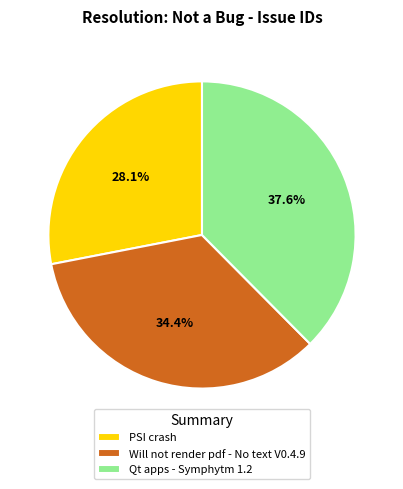

To the nearest percent, what portion does Qt apps - Symphytm 1.2 represent?

38%